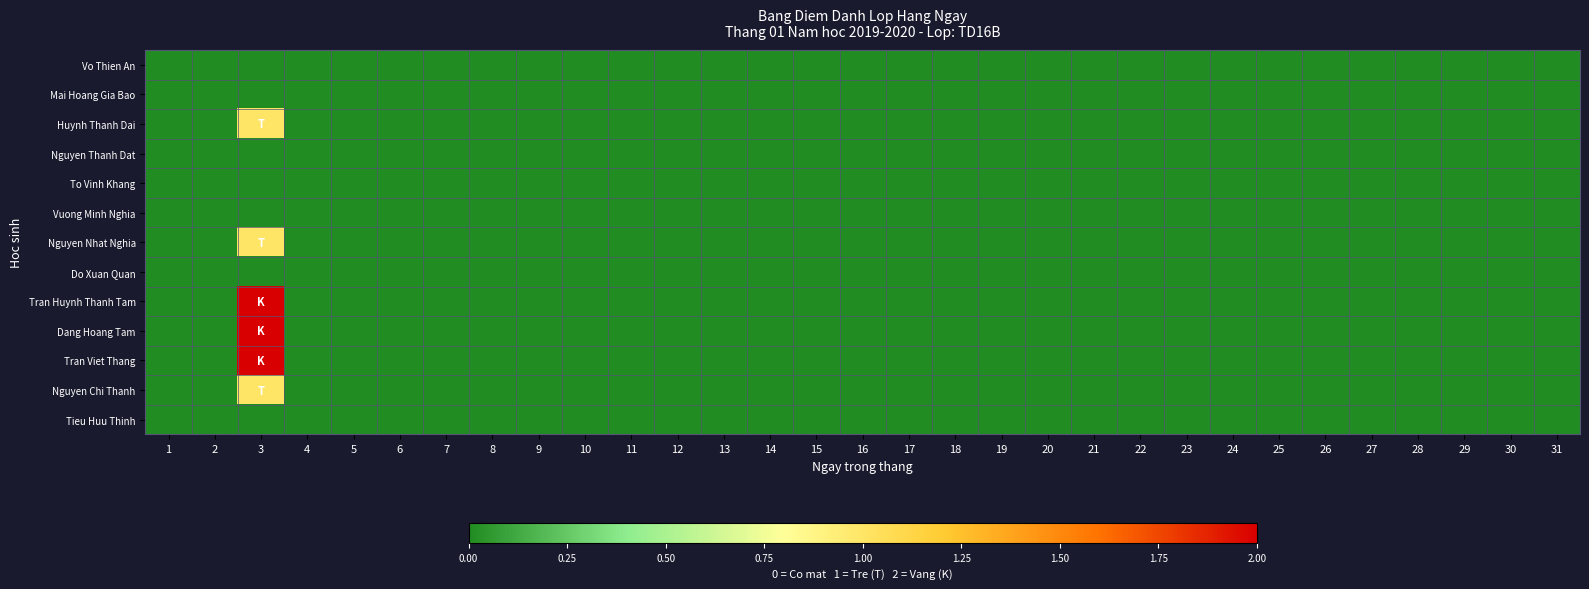

How many series are shown in this chart?

13